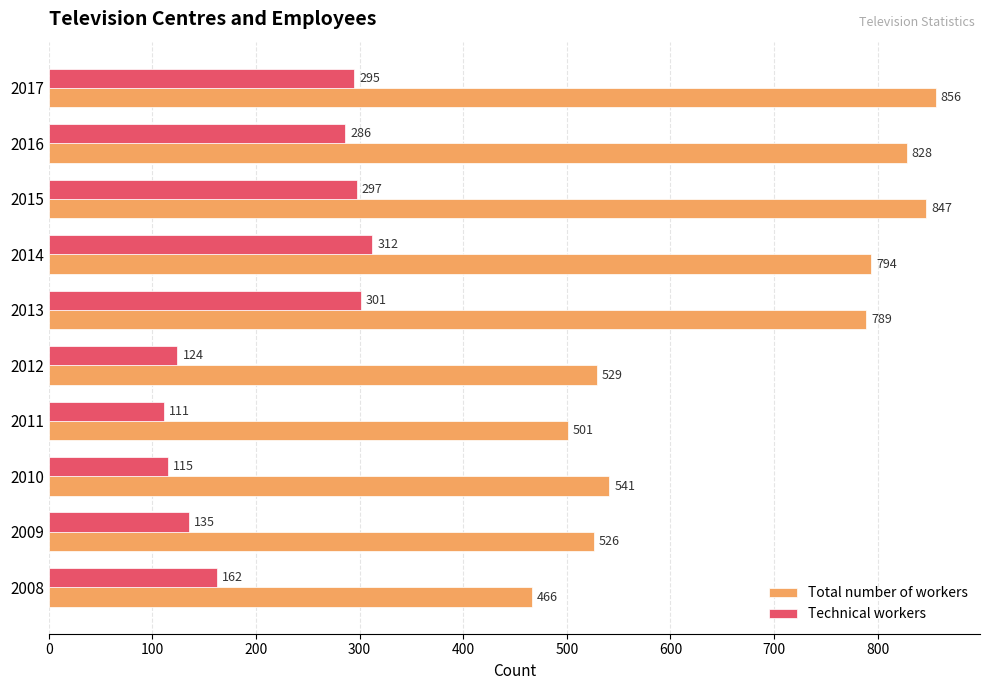

At which label is Total number of workers closest to 661?

2010